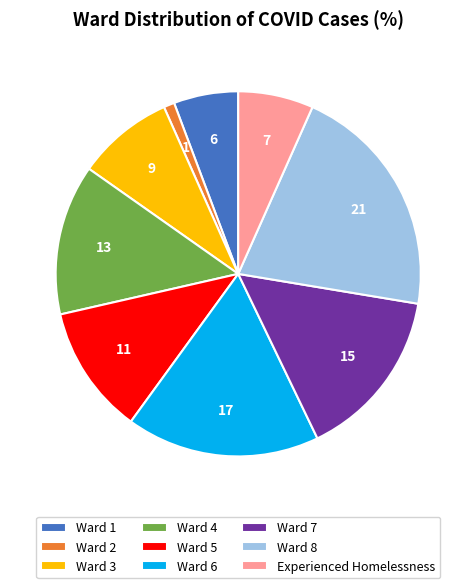

Rank the categories by value from highest to lowest.

Ward 8, Ward 6, Ward 7, Ward 4, Ward 5, Ward 3, Experienced Homelessness, Ward 1, Ward 2